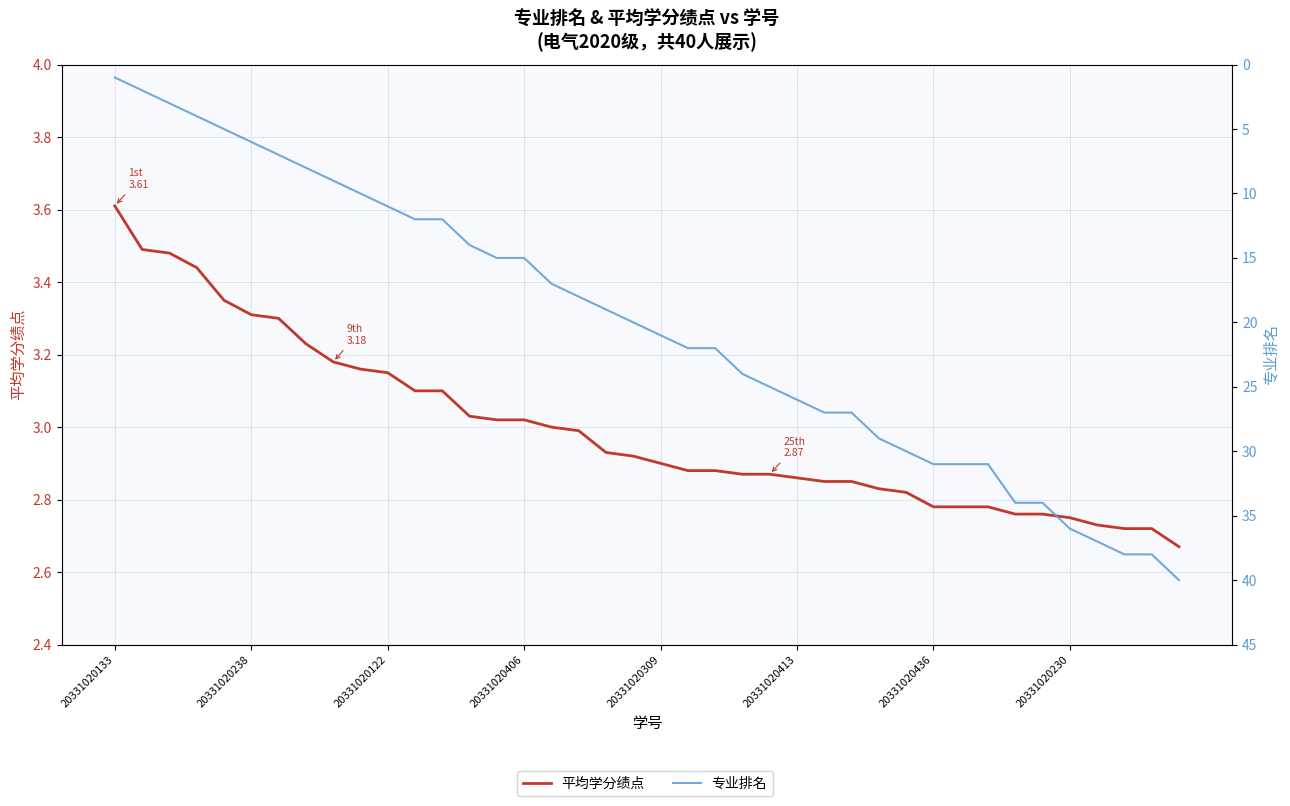

What is the difference between the 平均学分绩点 values at 21 and 15?

0.1